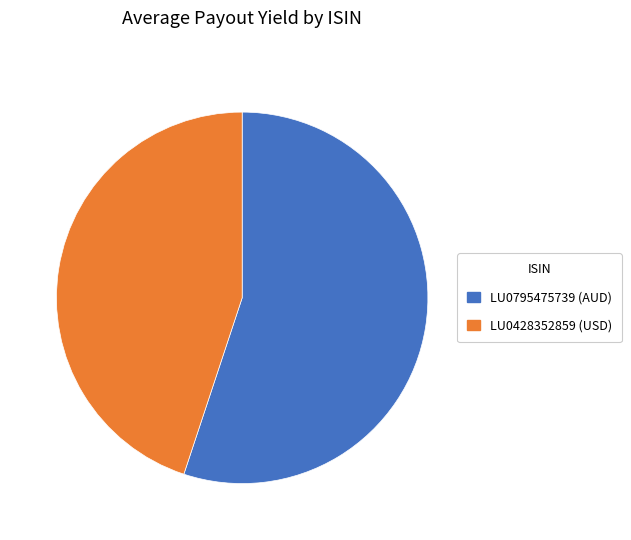

Do LU0428352859 (USD) and LU0795475739 (AUD) together represent more than half of the pie?

Yes